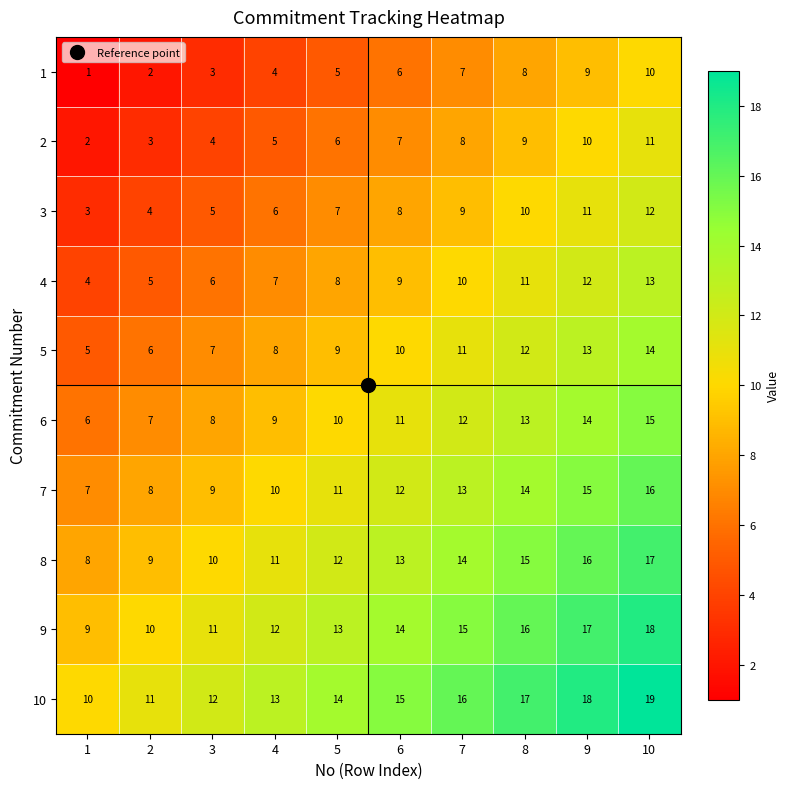

At which label is 5 closest to 9?

5